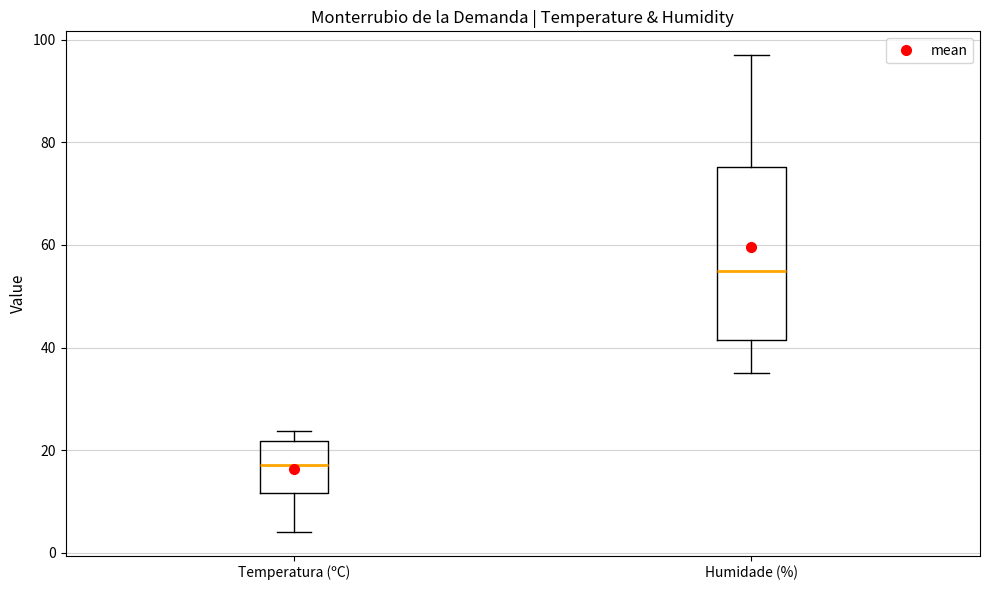

Reading left to right, read every box against the y-axis: the position of its median line, the range the box covers, and the ends of its whiskers. The values are not printed on the chart, so give them approximately, as read against the axis.

Temperatura (ºC): median 18, box 12 to 22, whiskers 4 to 24
Humidade (%): median 56, box 42 to 76, whiskers 36 to 98